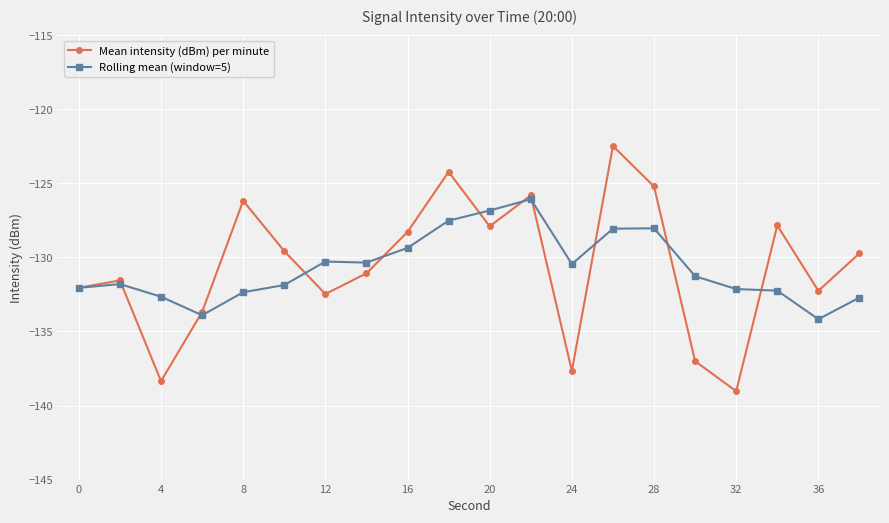

How many interior local peaks does the Mean intensity (dBm) per minute series have?

6